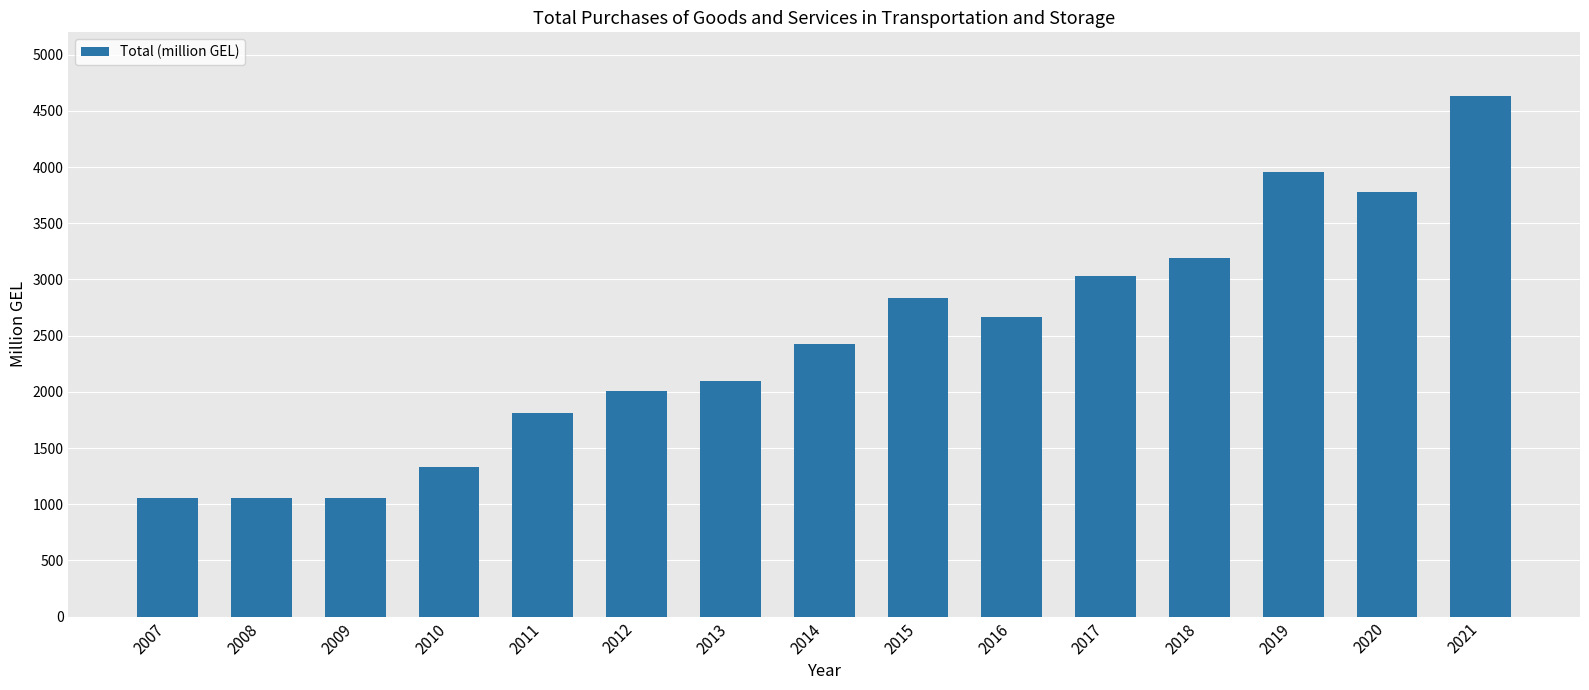

How many values are below 2427?

7